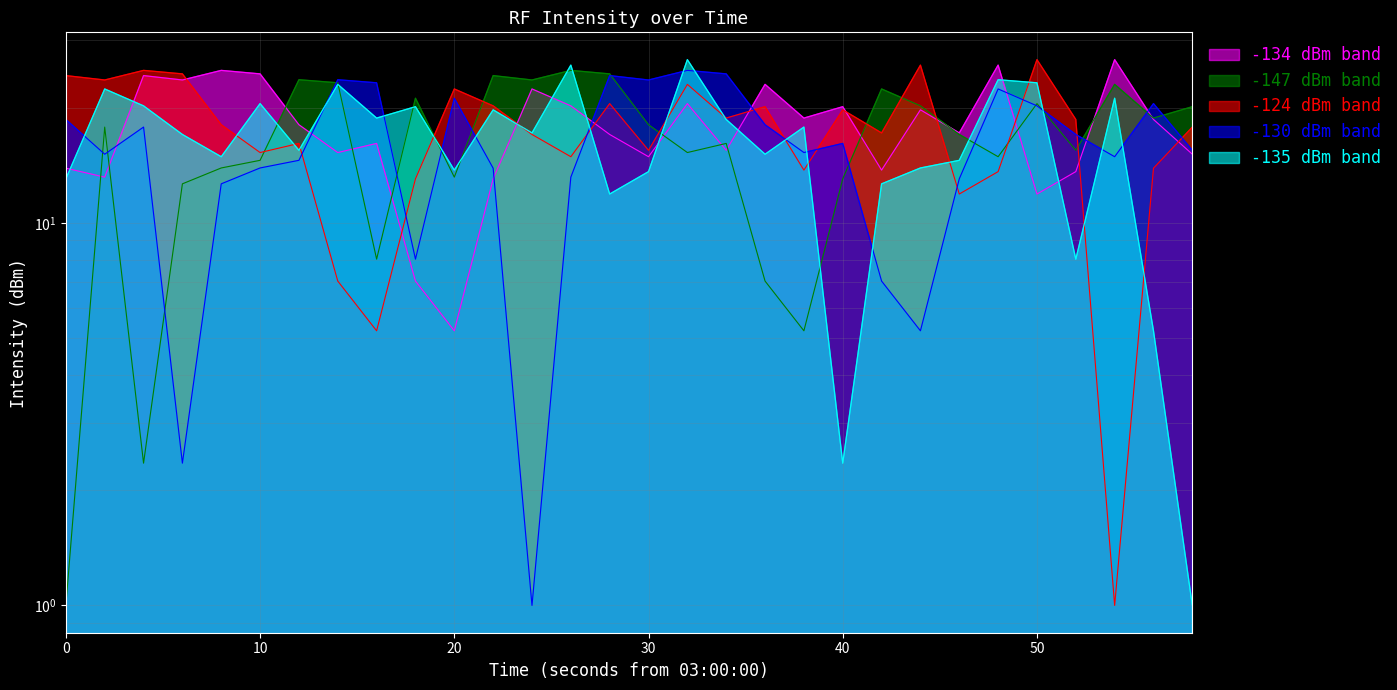

How many series are shown in this chart?

5